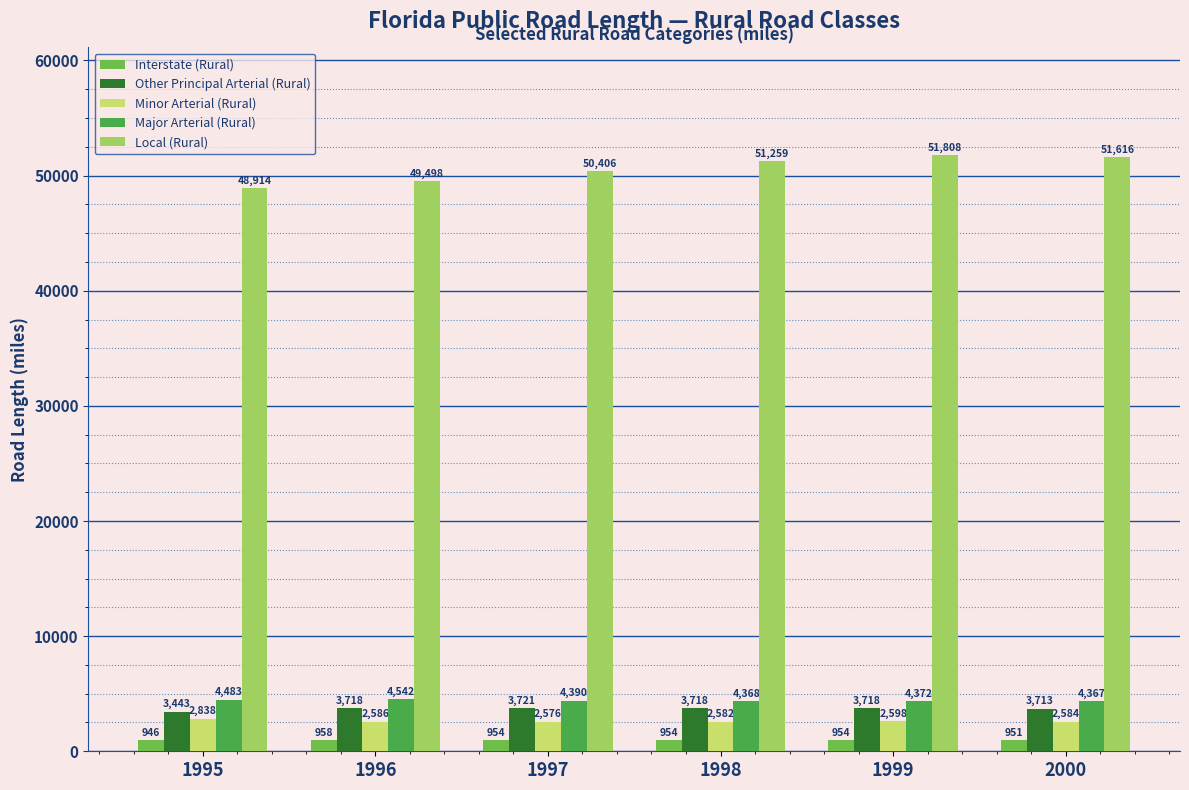

What is the lowest value of the Minor Arterial (Rural) series?

2576